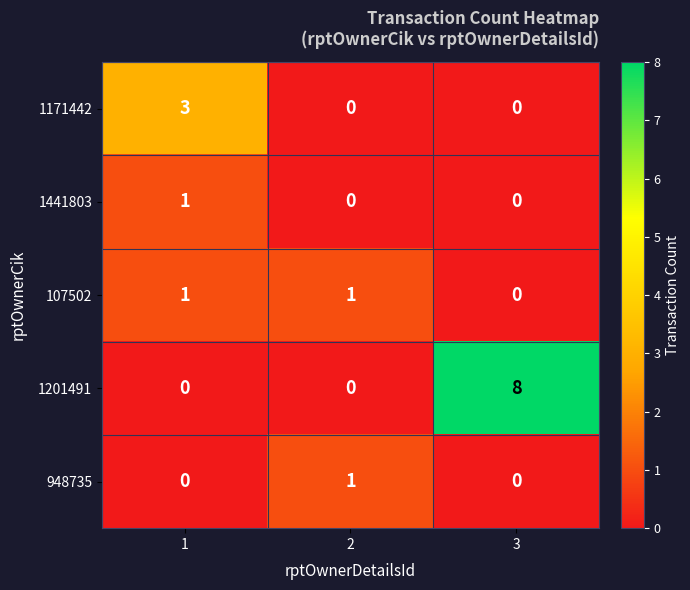

How many data points does each series have?

3